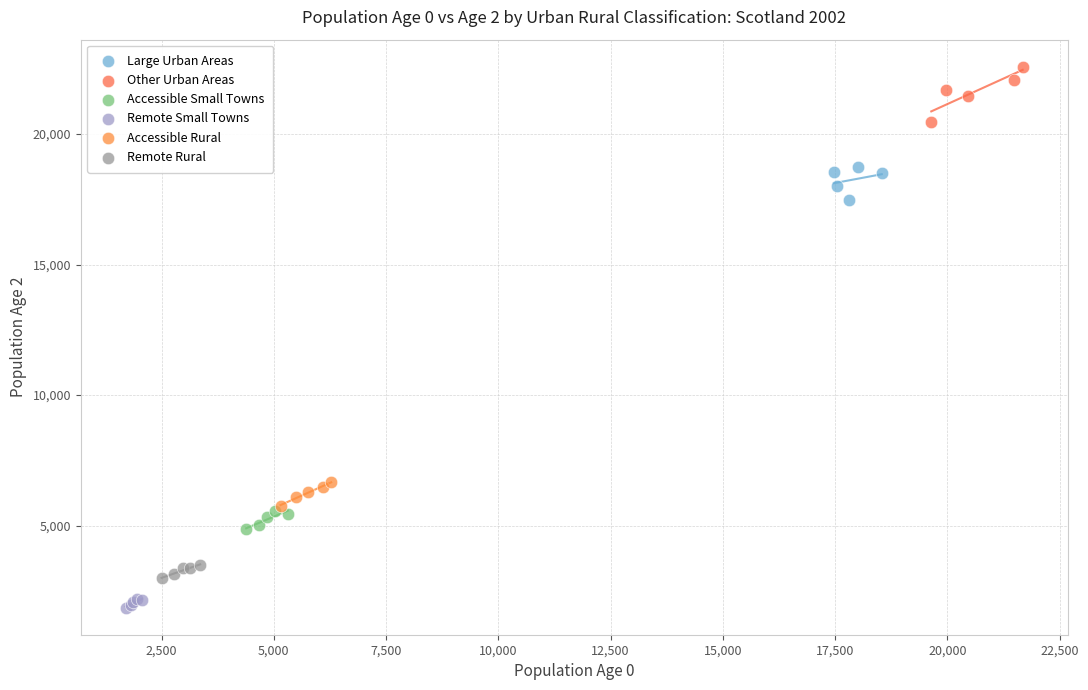

Which series reaches the minimum Y coordinate?

Remote Small Towns